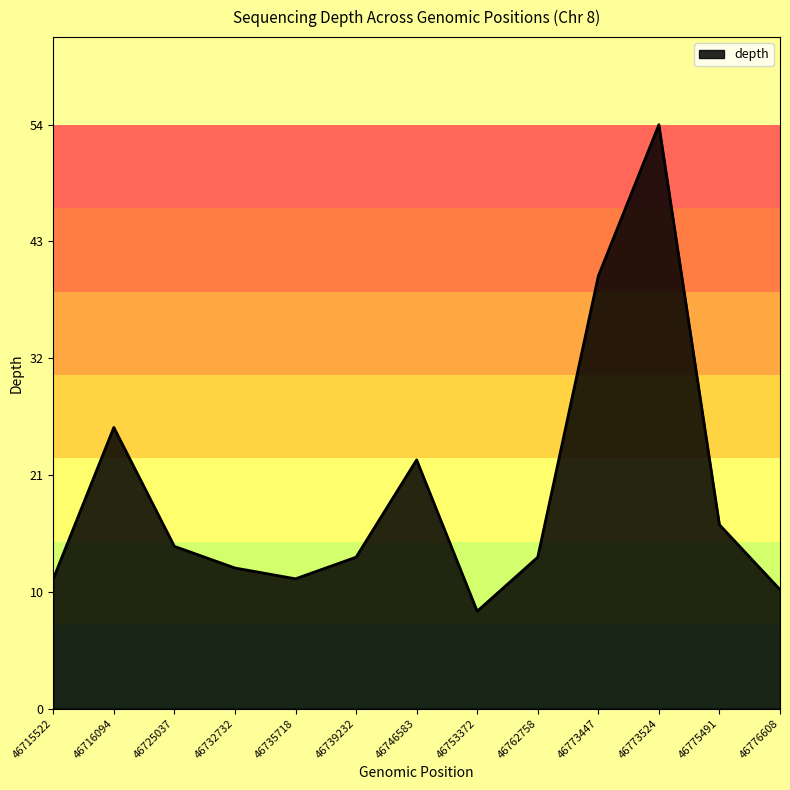

Rank the categories by value from lowest to highest.

46753372, 46776608, 46715522, 46735718, 46732732, 46739232, 46762758, 46725037, 46775491, 46746583, 46716094, 46773447, 46773524